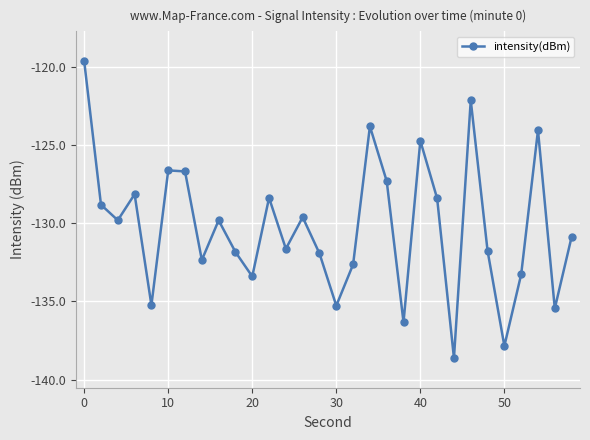

What is the difference between the second highest and minimum values?

16.5